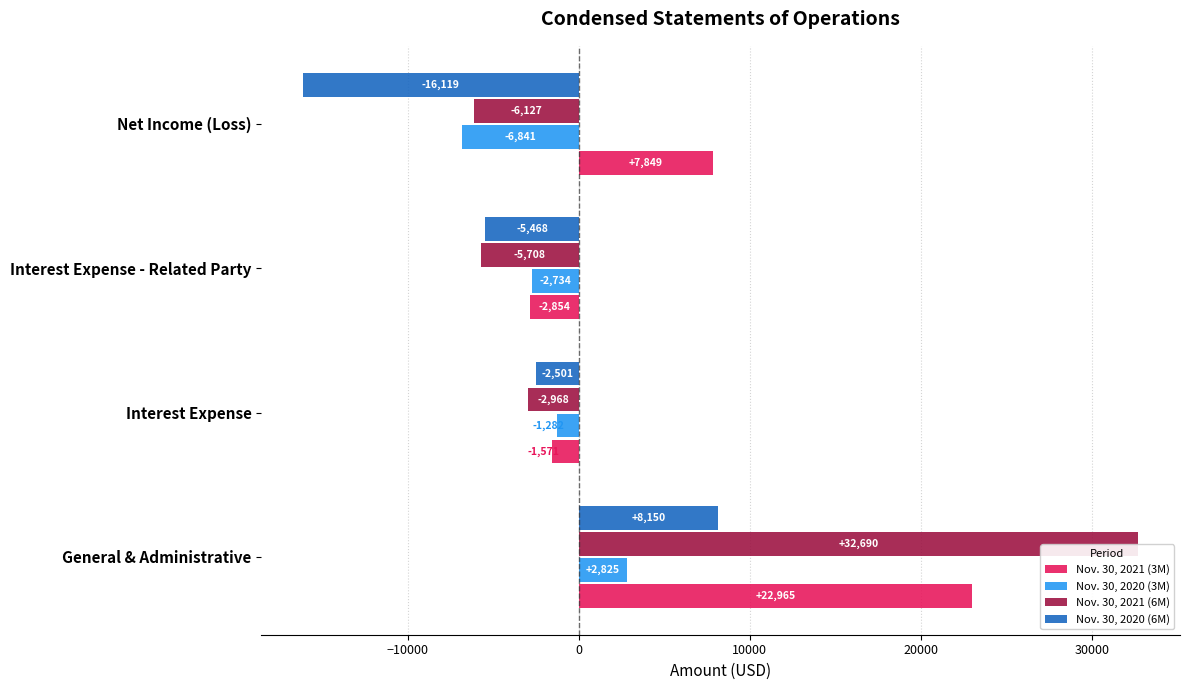

Is the value of Nov. 30, 2020 (6M) at Interest Expense - Related Party greater than the value of Nov. 30, 2021 (3M) at Interest Expense?

No